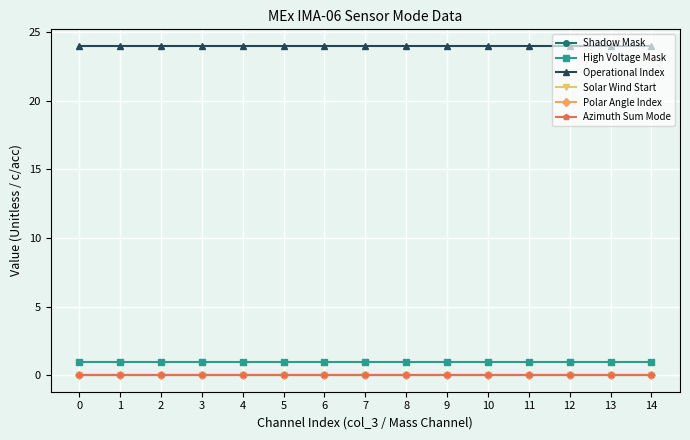

Which series has the widest spread of values?

Shadow Mask